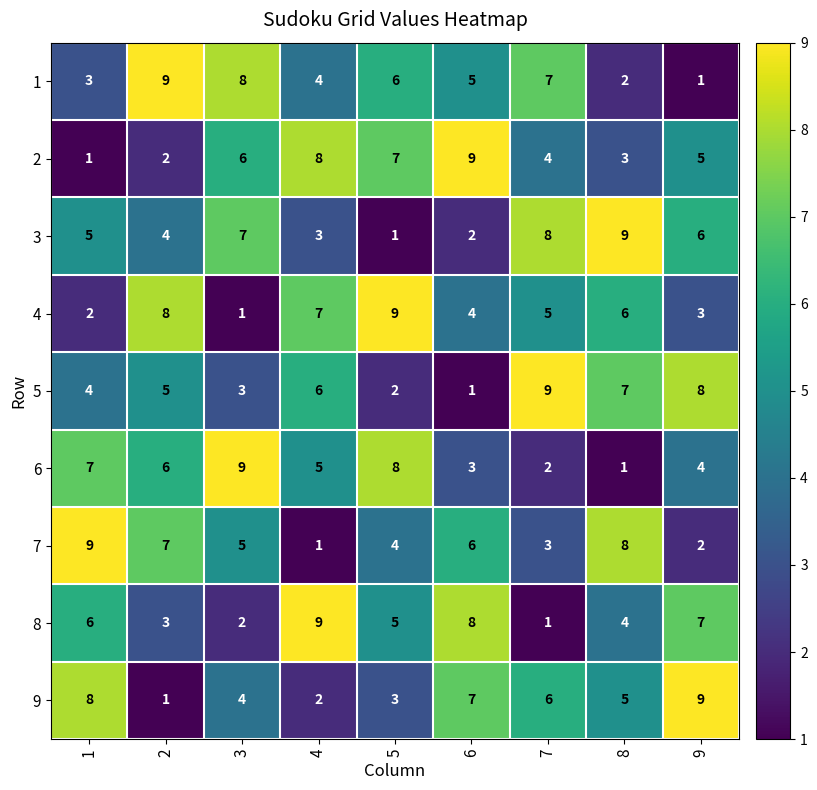

At which label is 1 closest to 5?

6